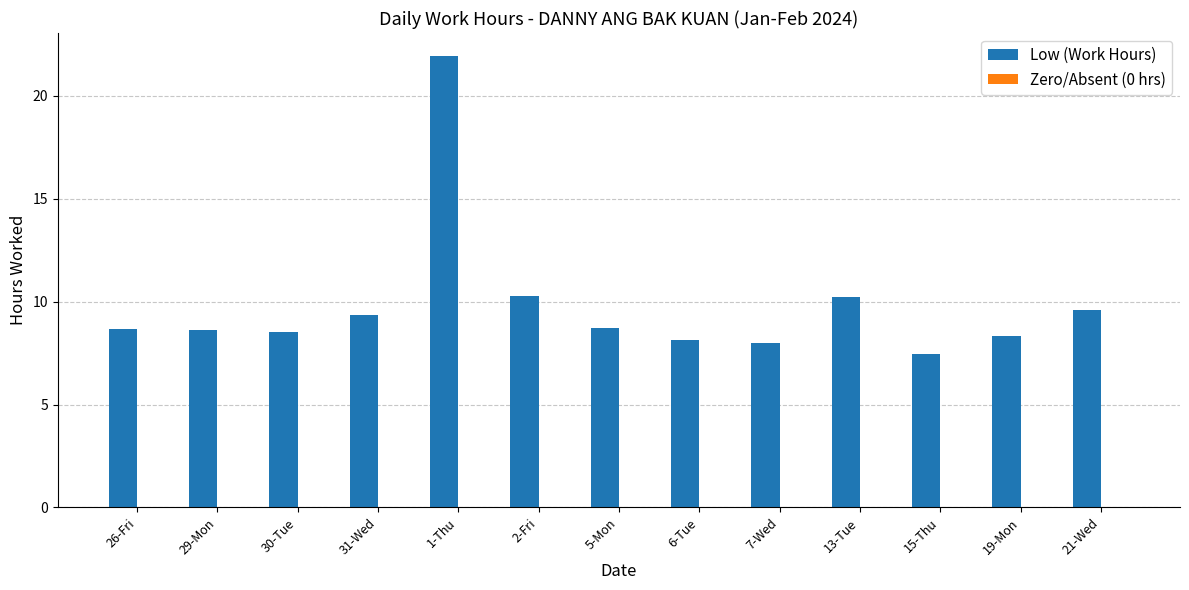

Which category has the lowest value across all series?

15-Thu